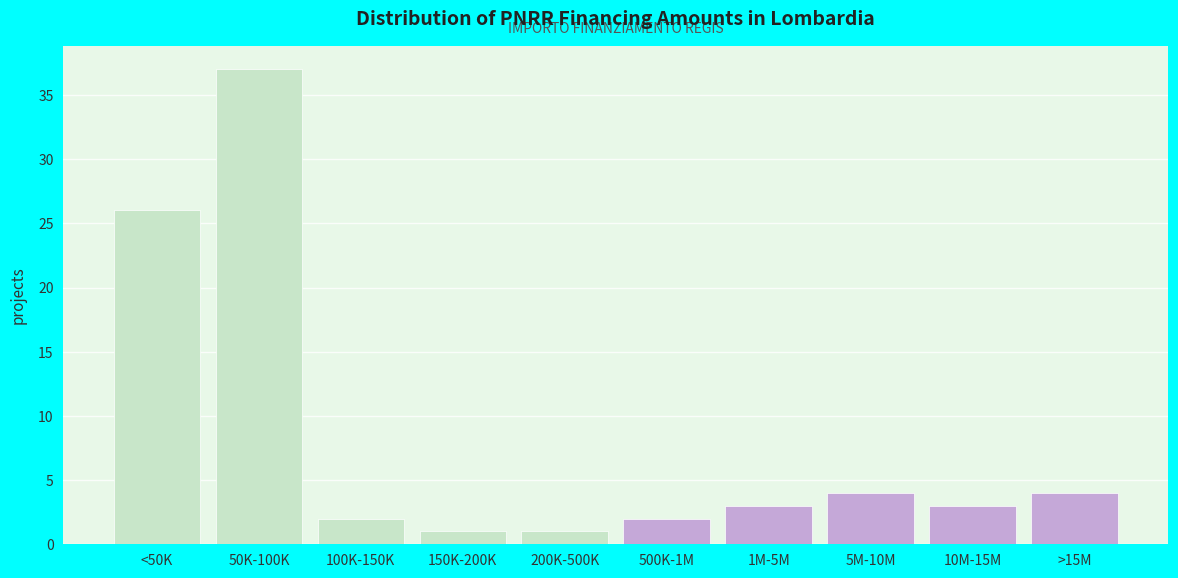

Reading right to left, list all the values displayed in this chart.

4	3	4	3	2	1	1	2	37	26